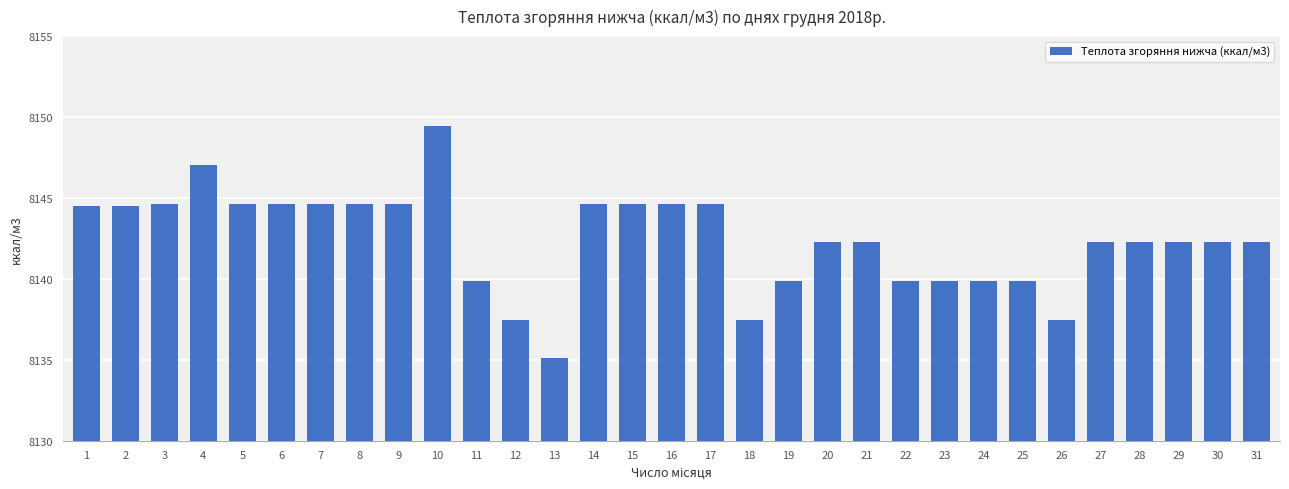

What is the minimum value shown in the chart?

8135.1